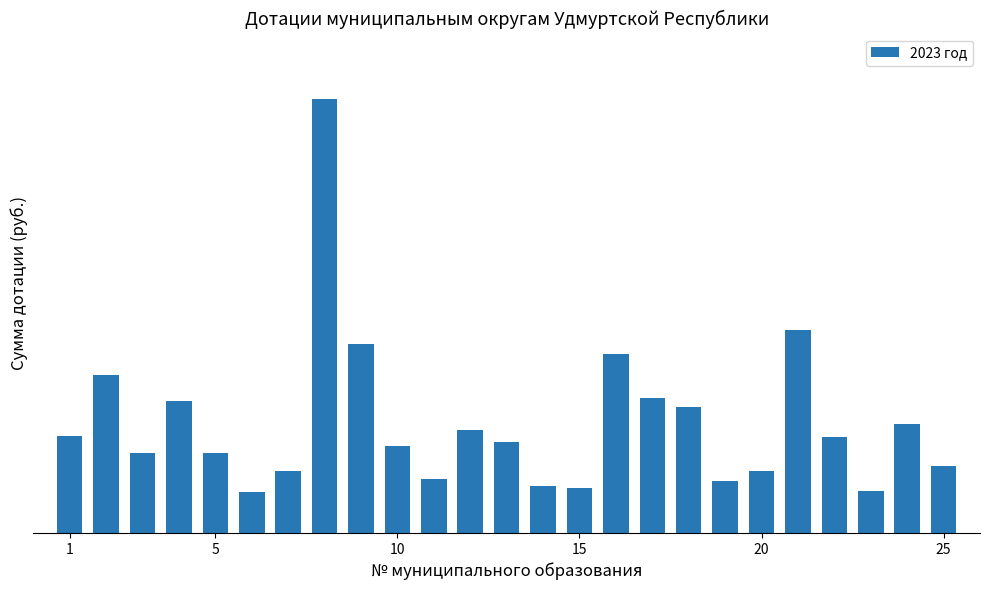

Reading left to right, list all the values displayed in this chart.

1172200	1907900	965600	1596800	969500	495400	751100	5259400	2291800	1058800	653800	1252800	1099100	568300	545300	2163500	1640000	1528900	632900	745000	2455600	1166400	512100	1322400	810500